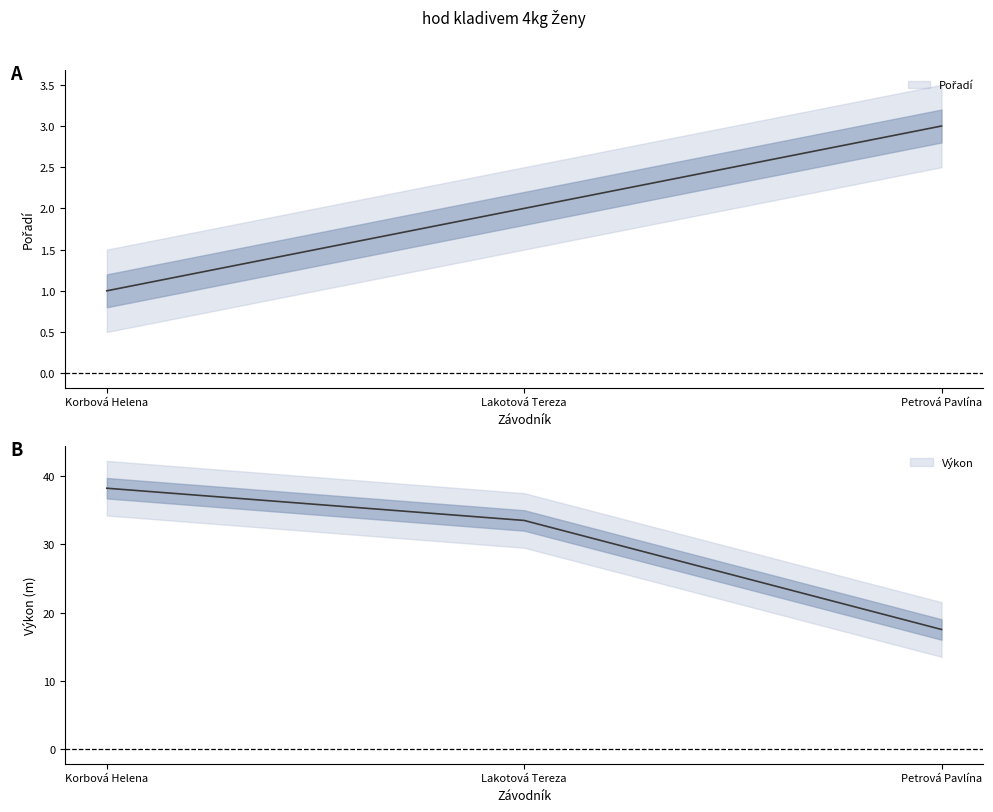

Is the value of Výkon at Lakotová Tereza greater than the value of Pořadí at Petrová Pavlína?

Yes